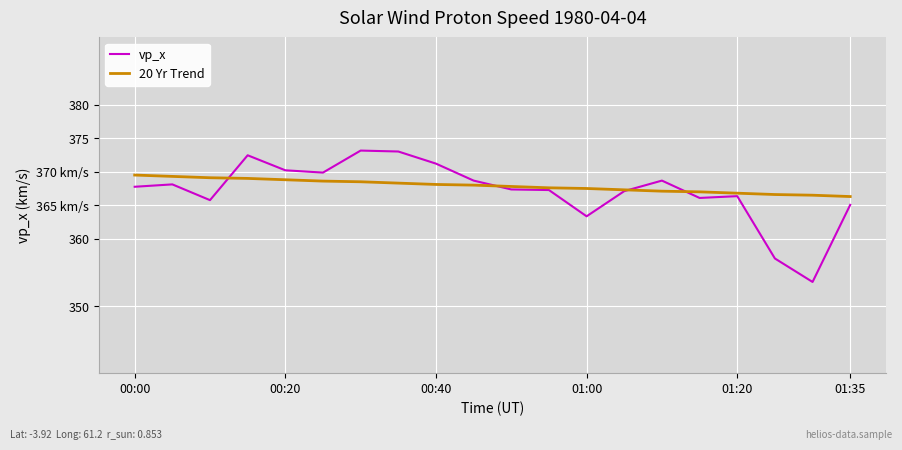

Which series has the largest total across all categories?

20 Yr Trend